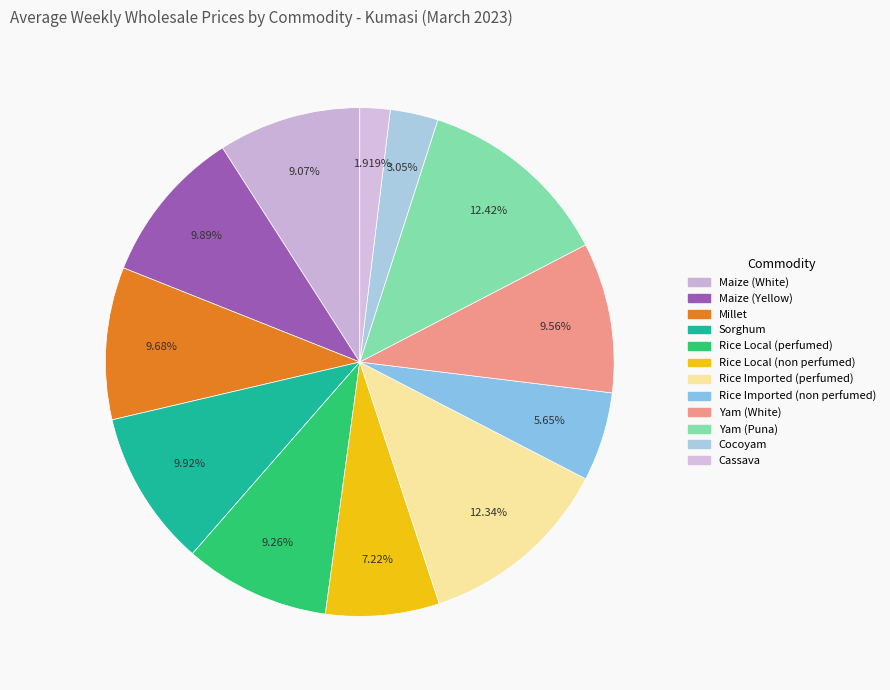

Count the number of slices in the pie.

12